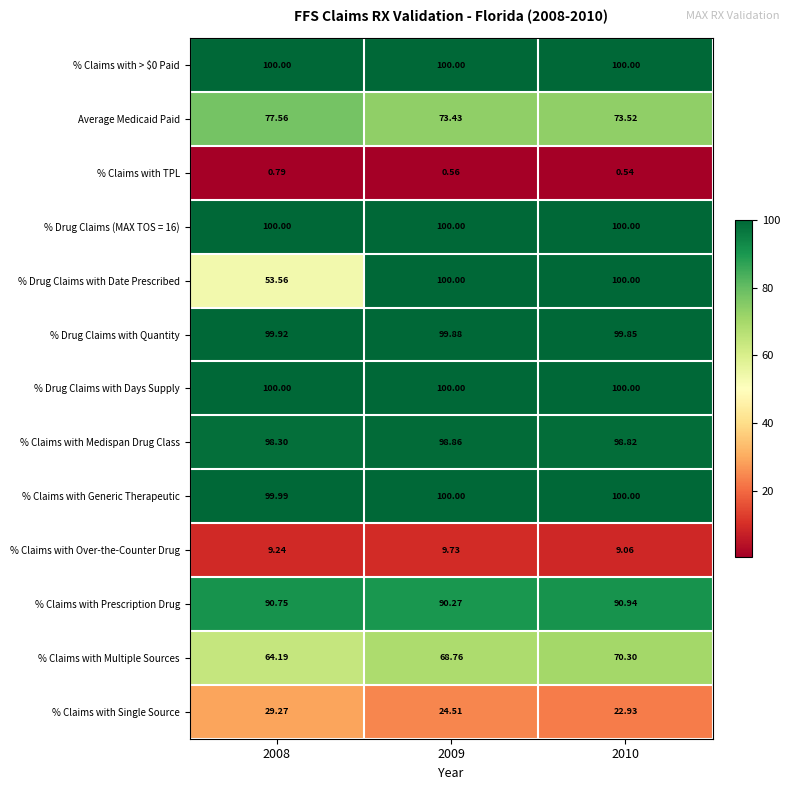

Is the value of % Claims with Medispan Drug Class at 2010 greater than the value of % Claims with Over-the-Counter Drug at 2009?

Yes